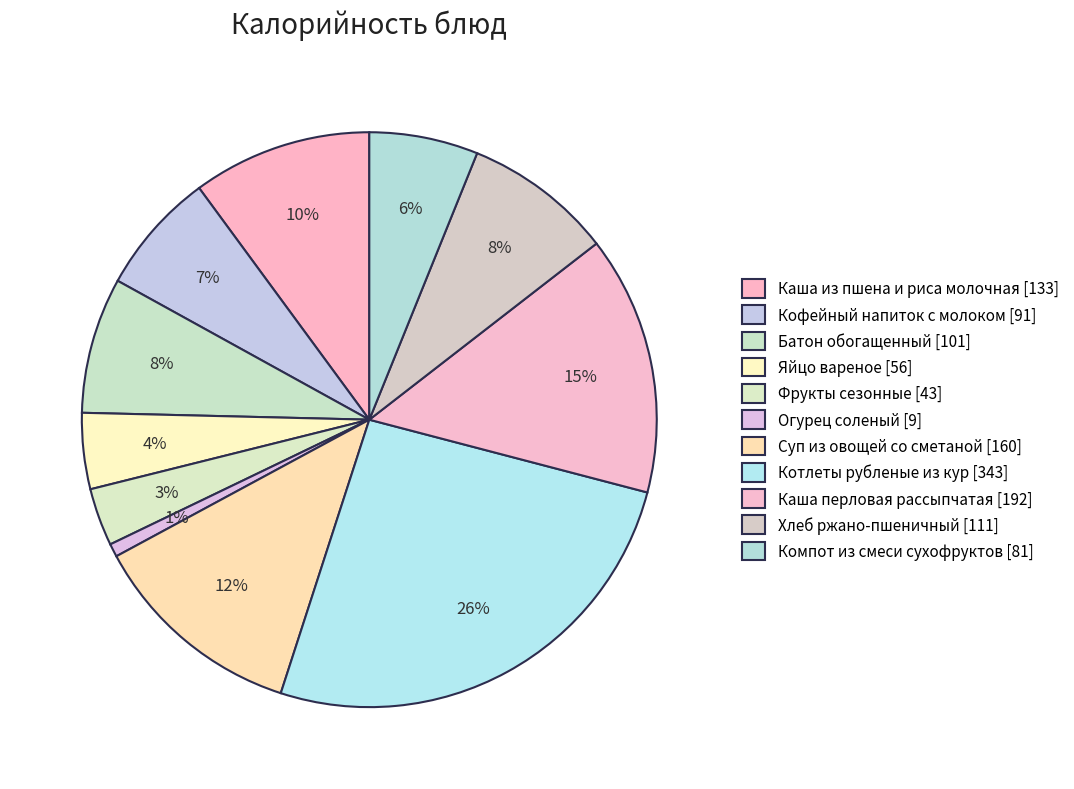

The Огурец соленый slice represents 1% of the pie. True or false?

True